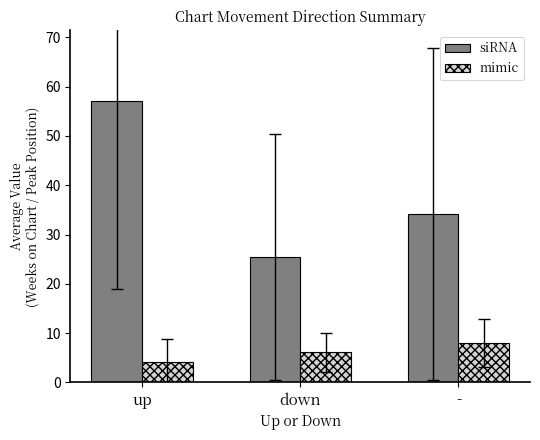

What is the label of the 3rd bar from the left?

-